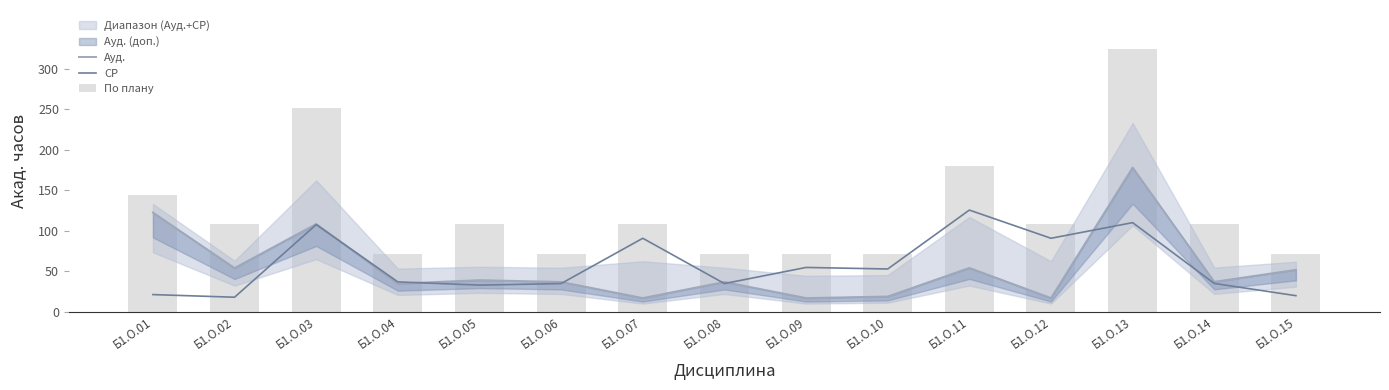

At which label is СР closest to 71?

Б1.О.09